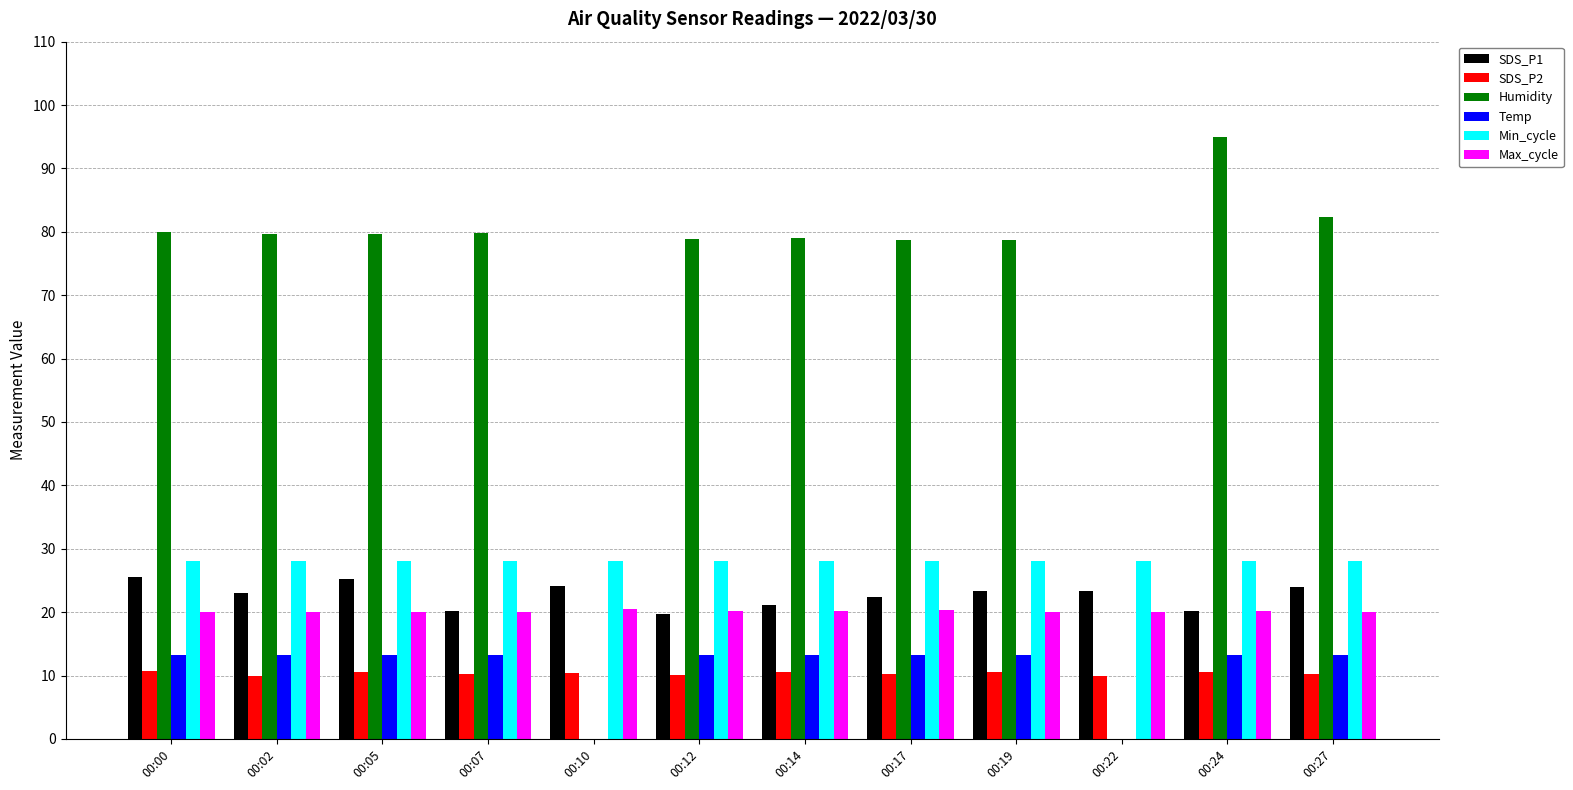

The value of Min_cycle at 00:24 is 28.0. True or false?

True